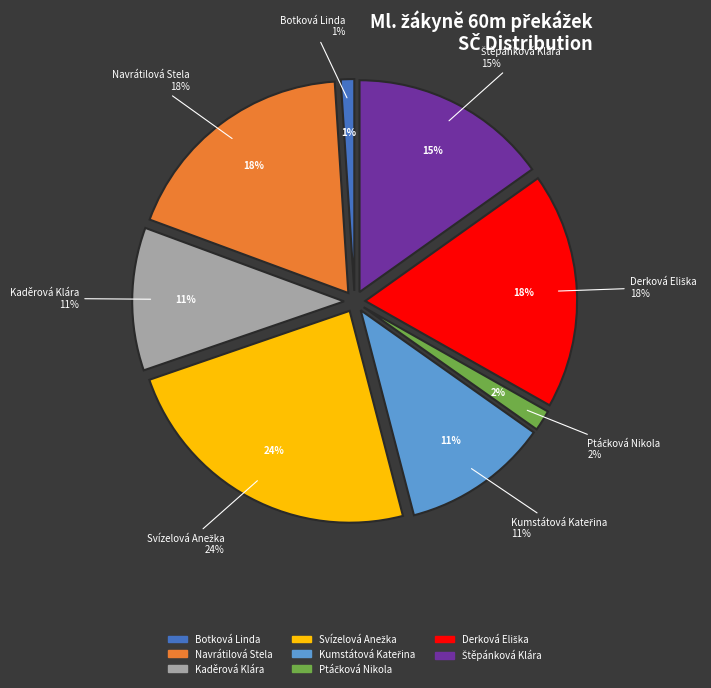

Is it true that Ptáčková Nikola is 1% of the pie?

False